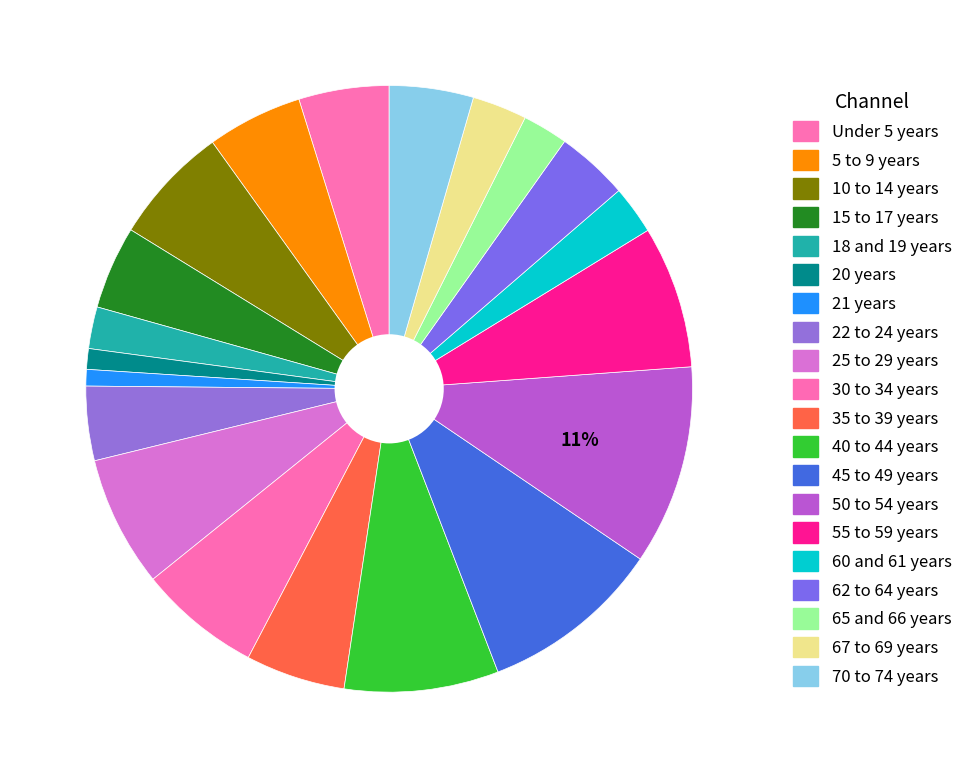

To the nearest percent, what is the difference between the 18 and 19 years and 25 to 29 years slice percentages?

5%